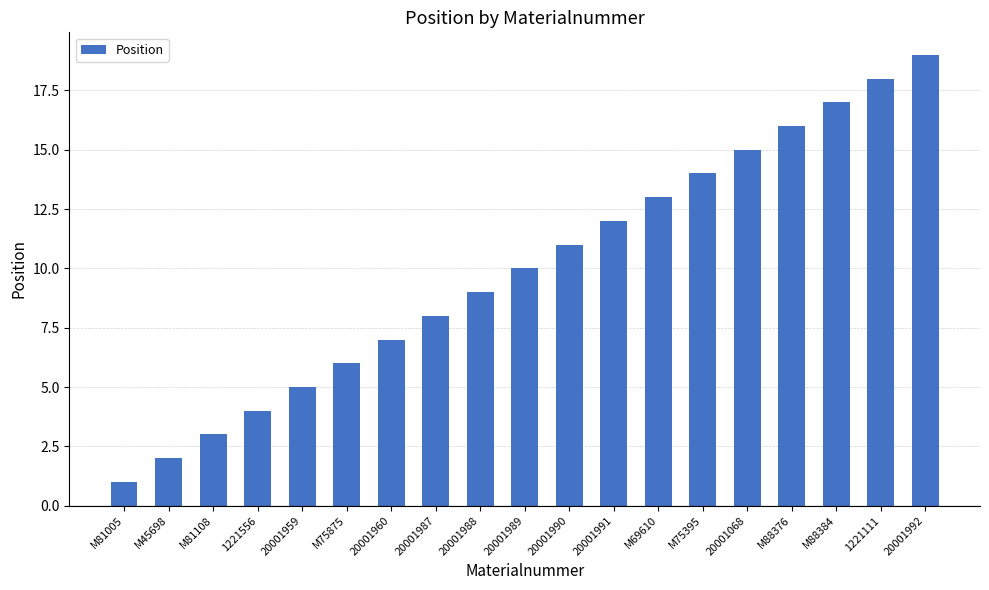

How many data points does each series have?

19